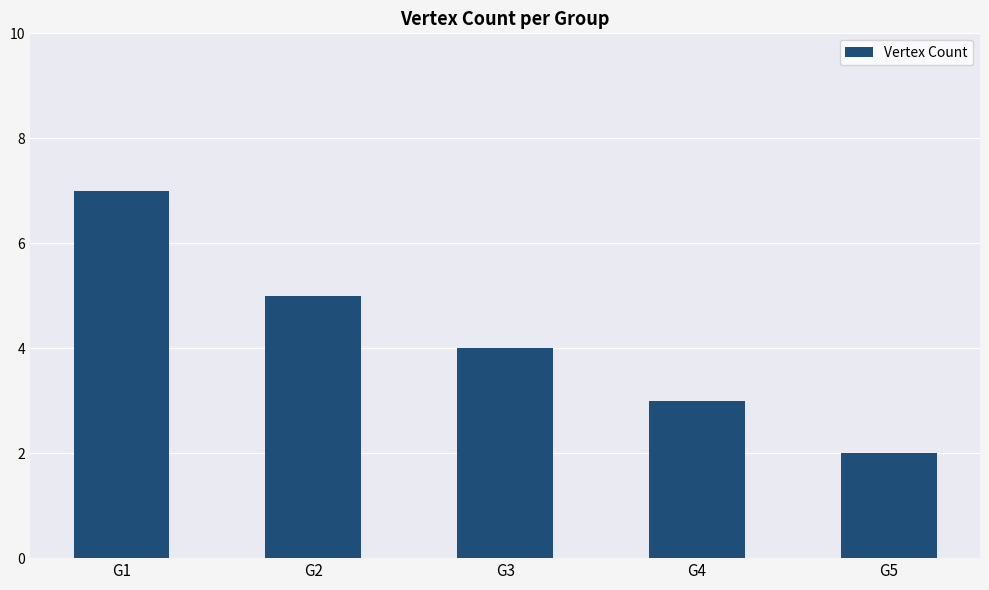

Reading left to right, what are all the values shown in this chart?

G1=7	G2=5	G3=4	G4=3	G5=2